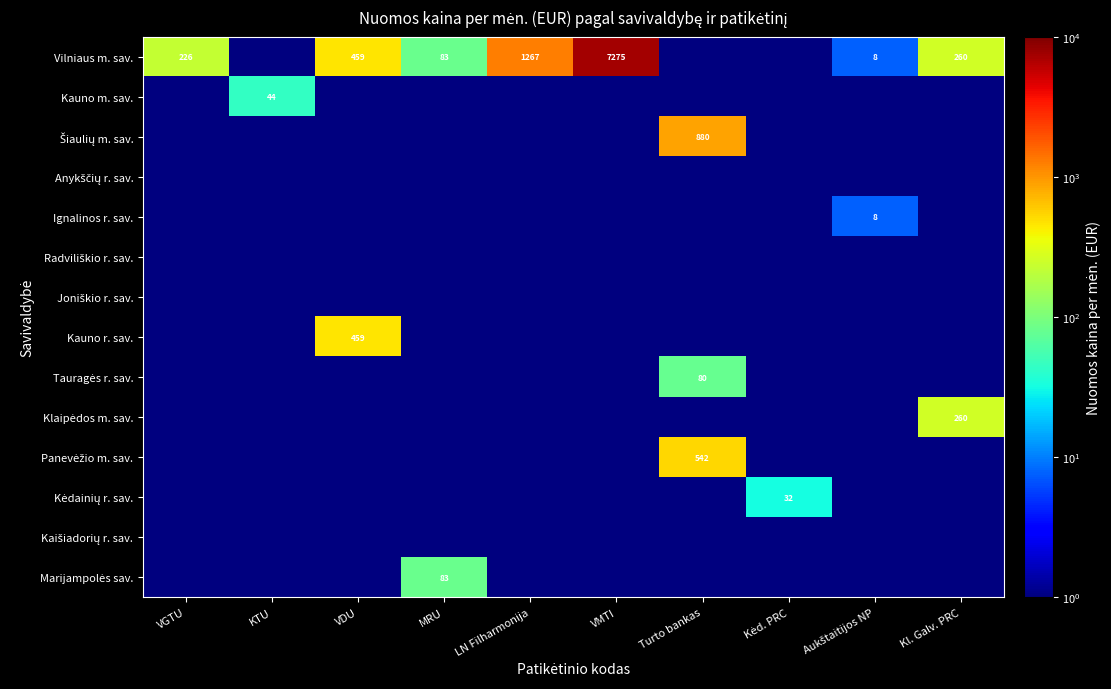

Rank the series by their maximum value, from highest to lowest.

Vilniaus m. sav., Šiaulių m. sav., Panevėžio m. sav., Kauno r. sav., Klaipėdos m. sav., Marijampolės sav., Tauragės r. sav., Kauno m. sav., Kėdainių r. sav., Ignalinos r. sav., Anykščių r. sav., Radviliškio r. sav., Joniškio r. sav., Kaišiadorių r. sav.